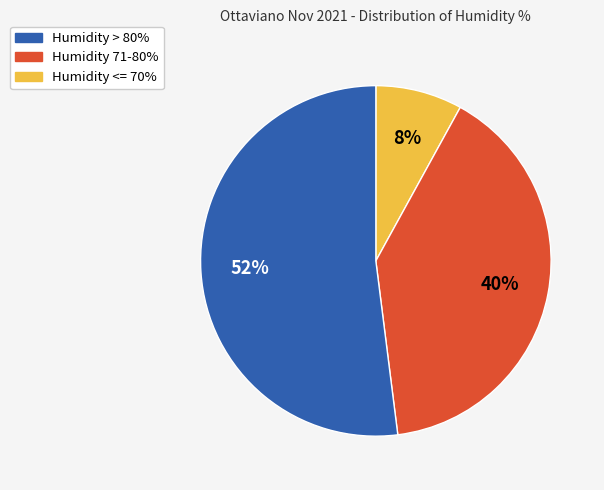

To the nearest percent, what is the average slice percentage?

33%